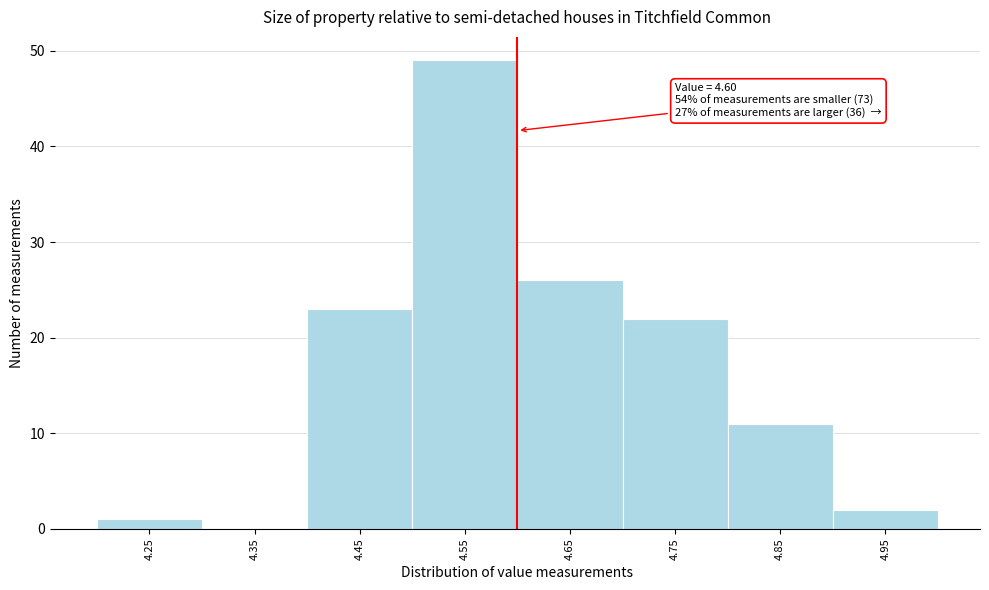

Over which range of the x-axis is the bar tallest?

4.5 to 4.6